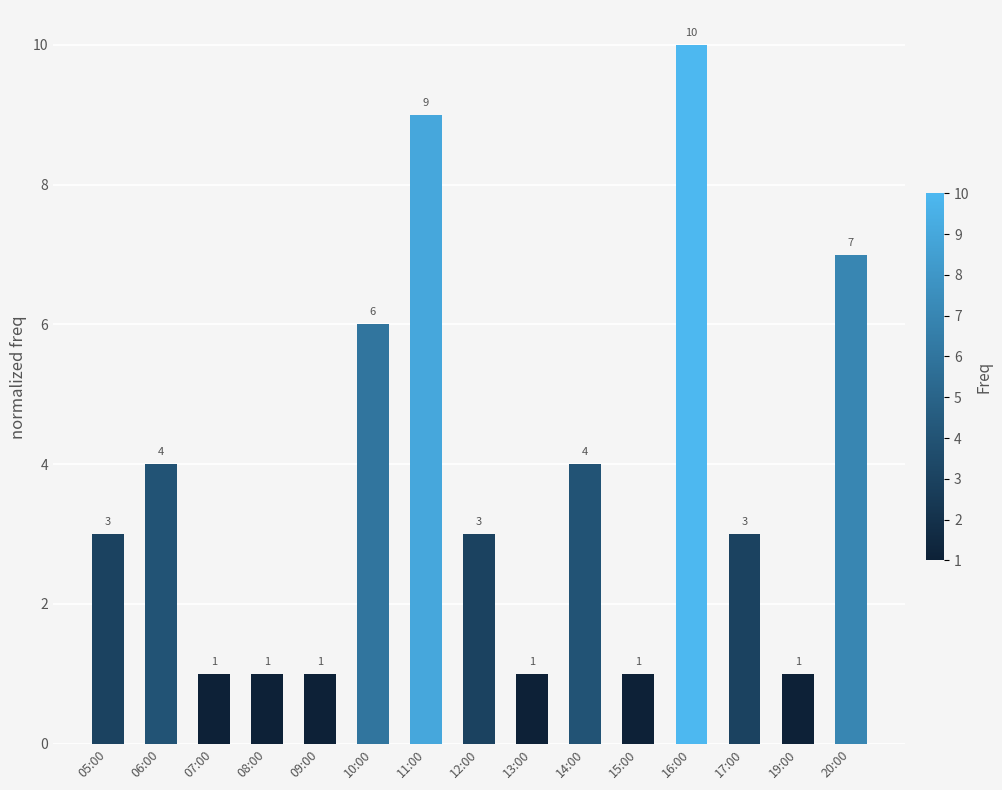

What is the approximate value at 06:00?

4